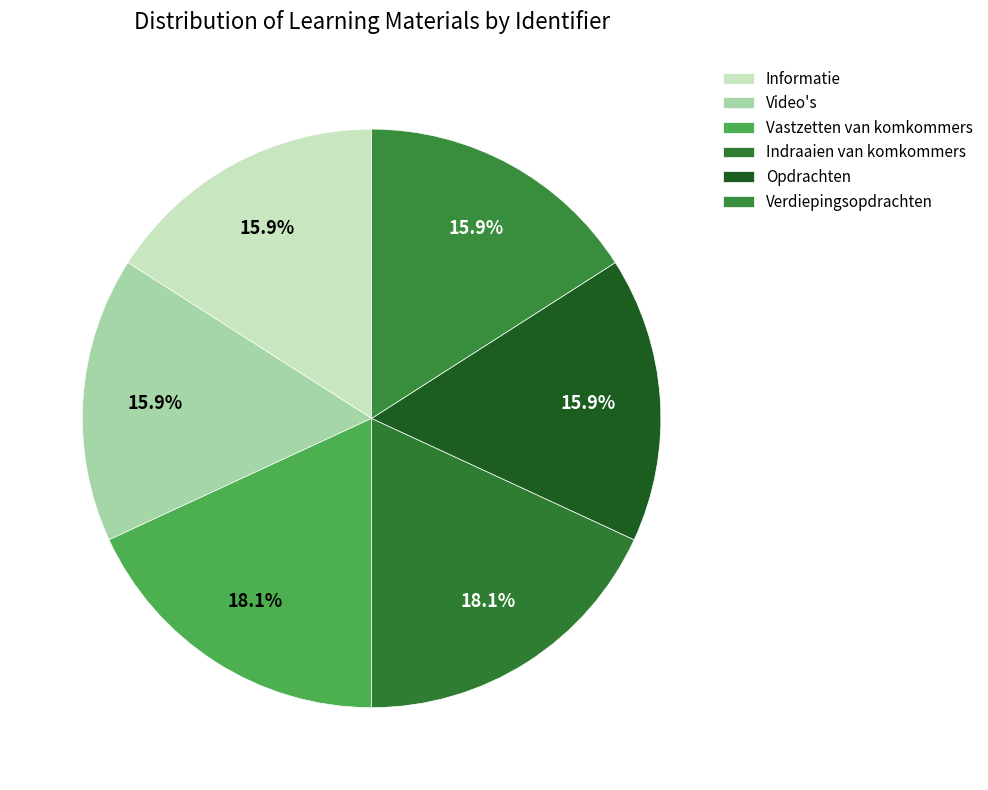

Approximately how many times larger is the value at Video's compared to Opdrachten?

1.0